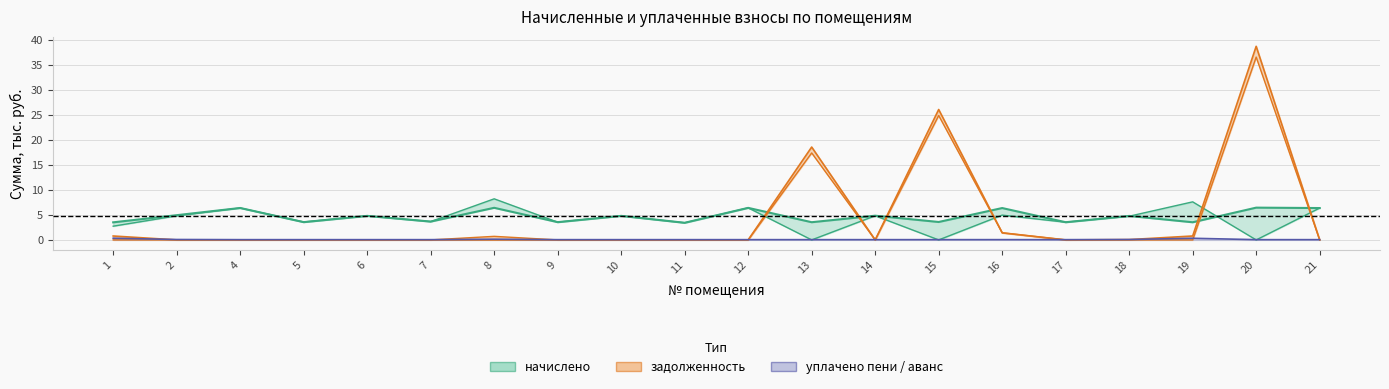

What is the spread (max minus min) of values at 20?

38.7